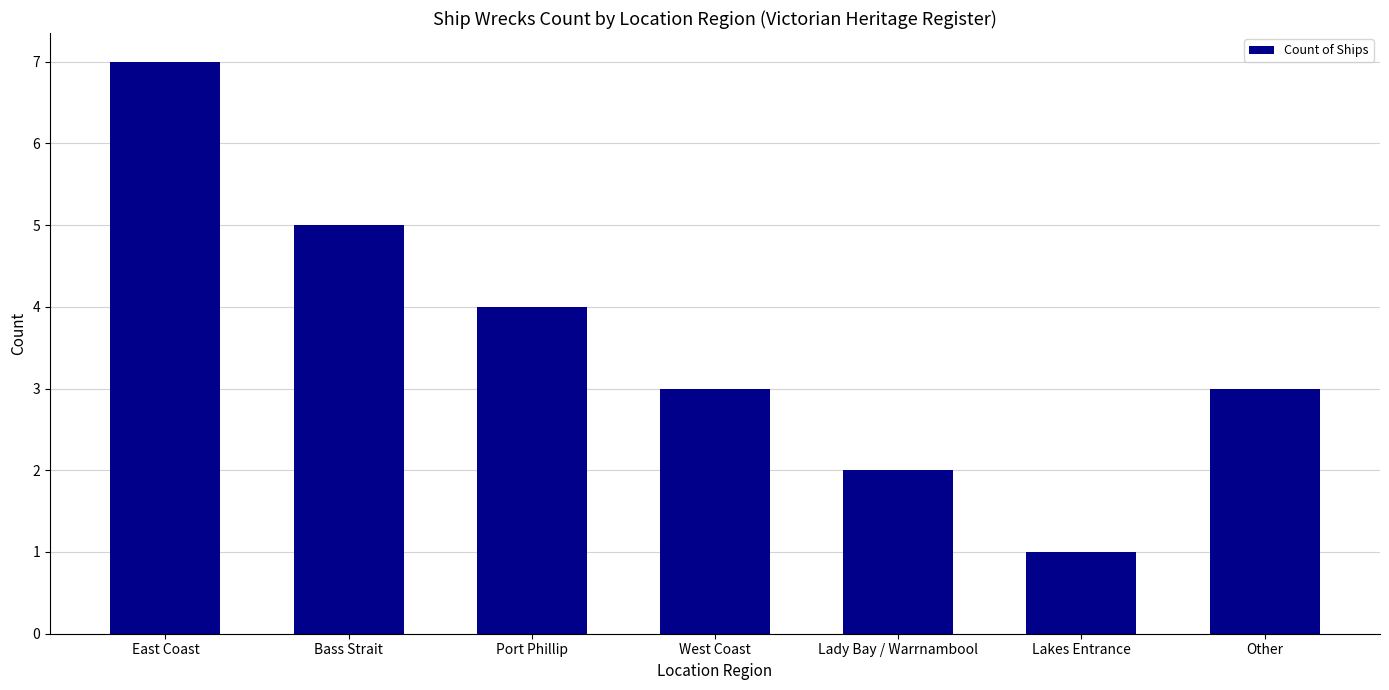

What is the change in value from East Coast to Lakes Entrance?

-6